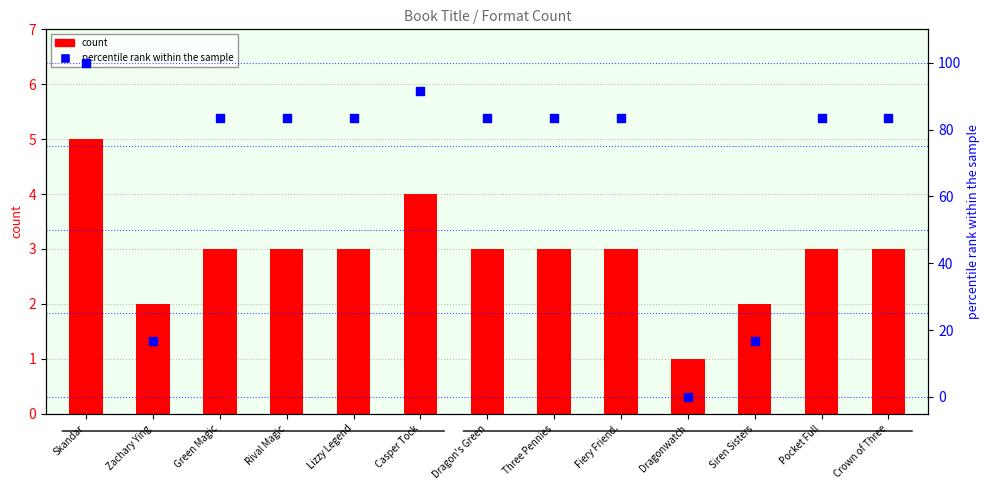

What is the total value across all series at Pocket Full?

86.3